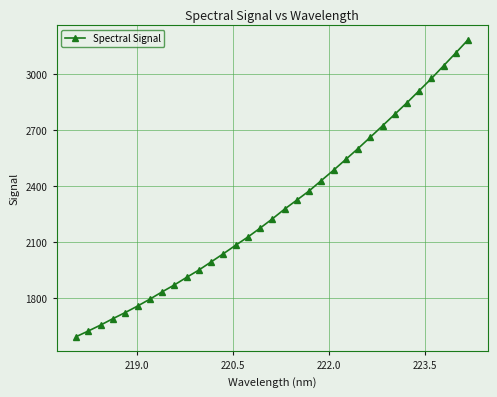

What is the value of the 3rd point from the left?

1657.0